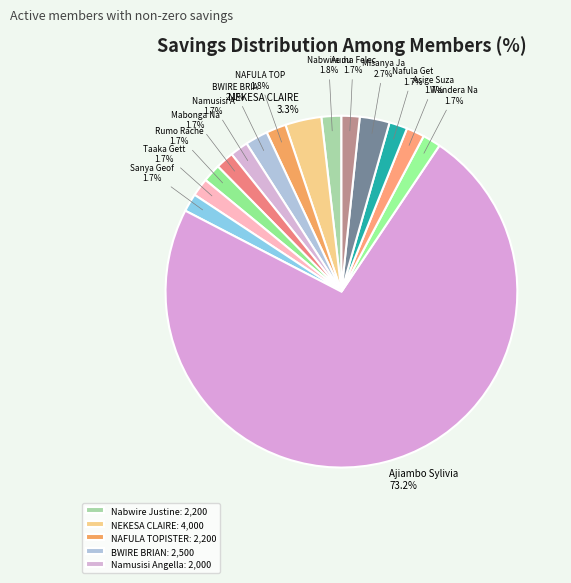

Count the number of slices in the pie.

15